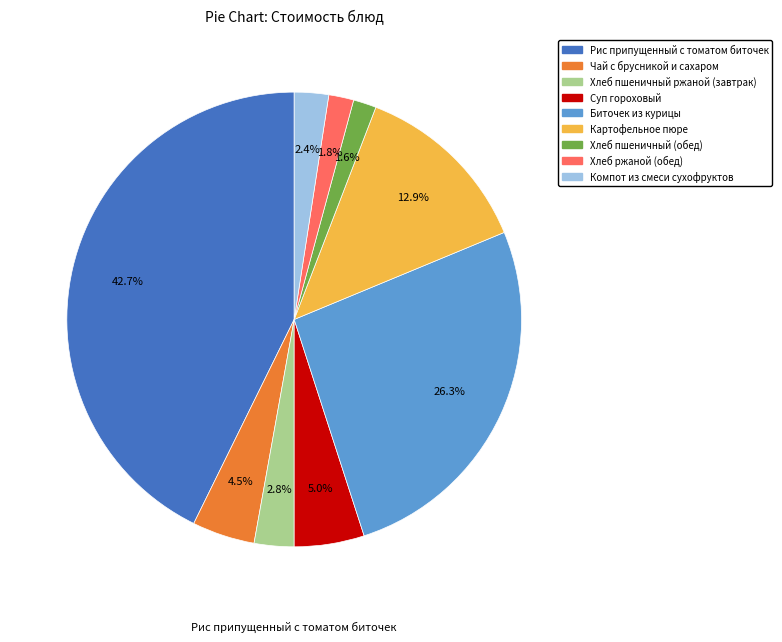

What percentage do Суп гороховый and Рис припущенный с томатом биточек together represent?

47.7%